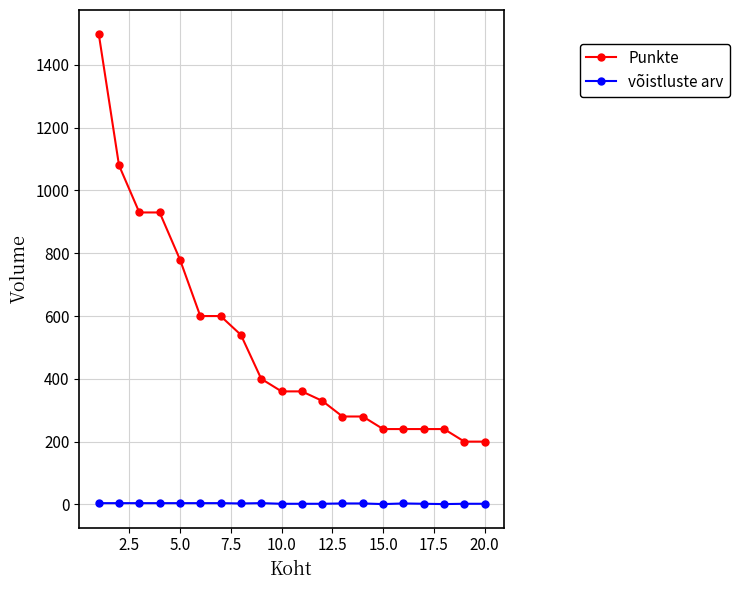

True or false: võistluste arv and Punkte cross at least once.

False